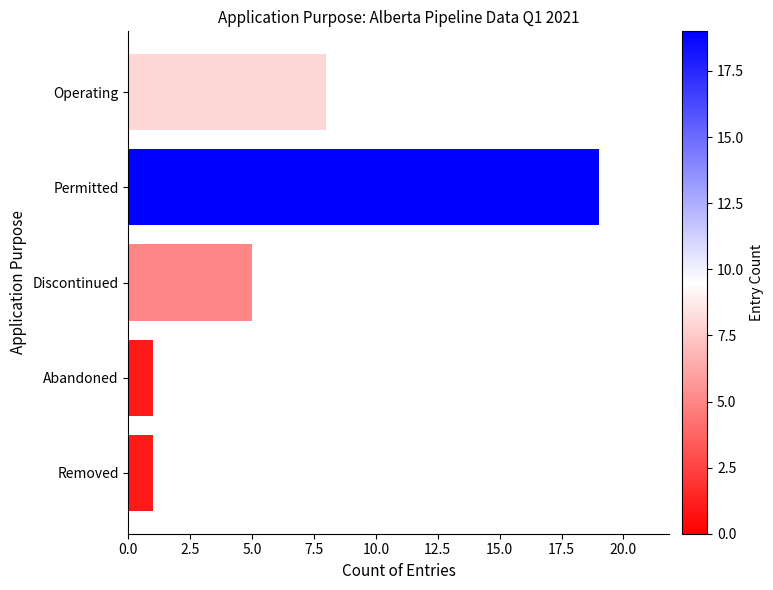

Count the values in the range 1 to 8.

4